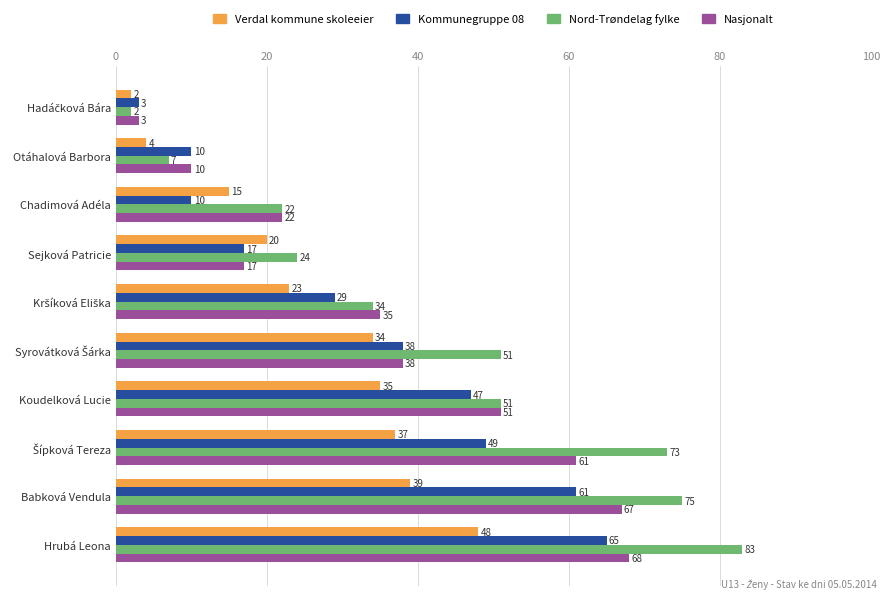

What is the minimum value shown in the chart?

2